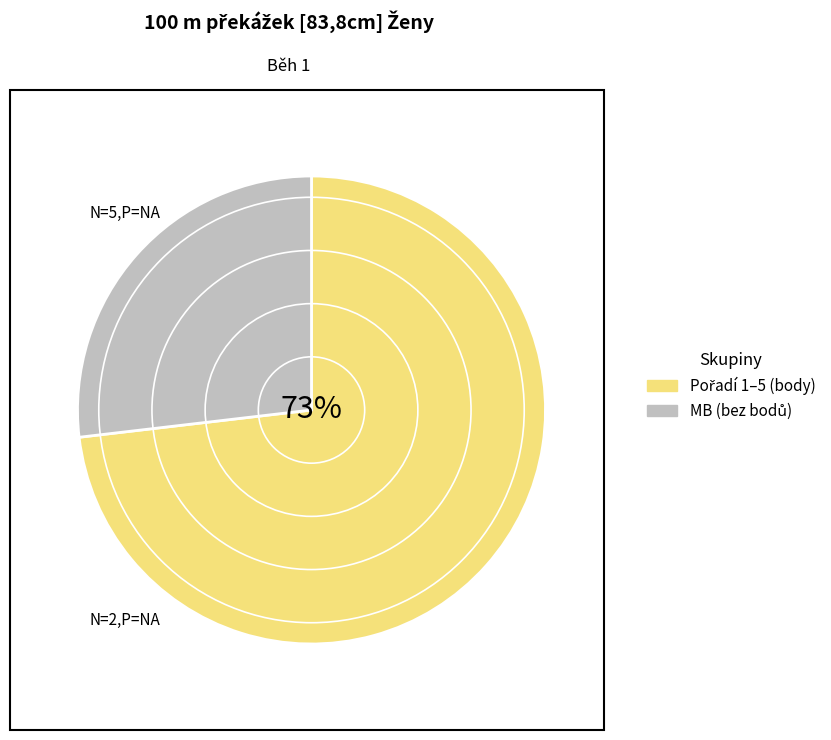

To the nearest percent, what is the difference between the largest and smallest slice percentages?

46%